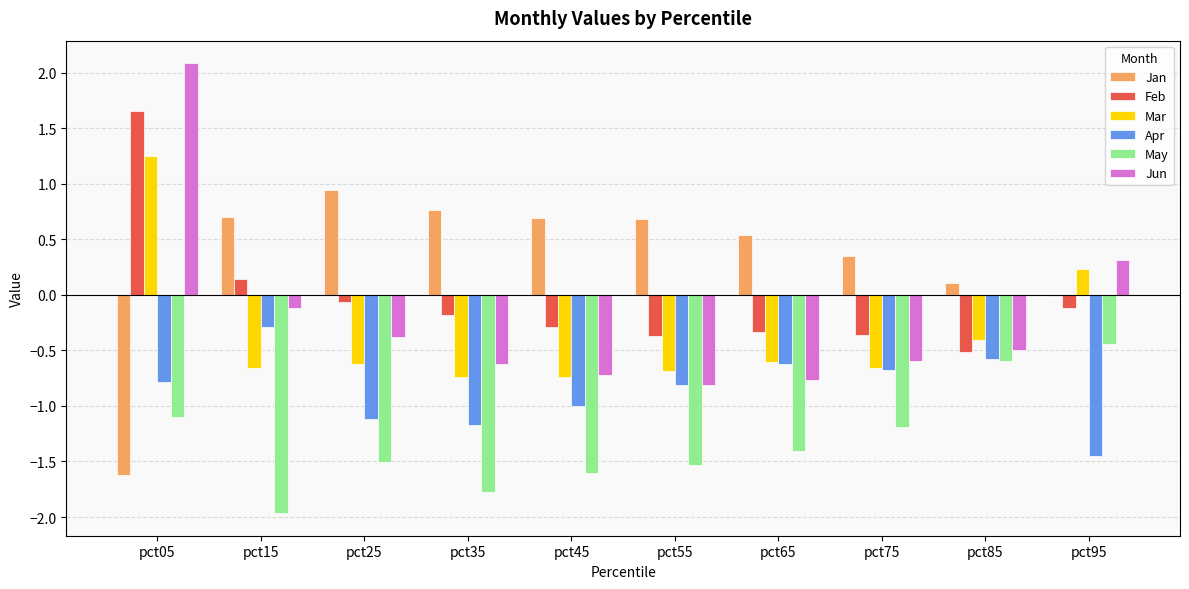

What is the highest value of the Apr series?

-0.3